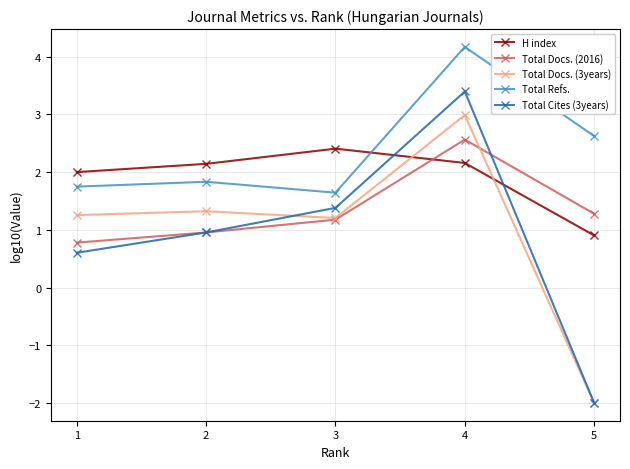

True or false: Total Refs. and Total Docs. (3years) intersect in this chart.

False